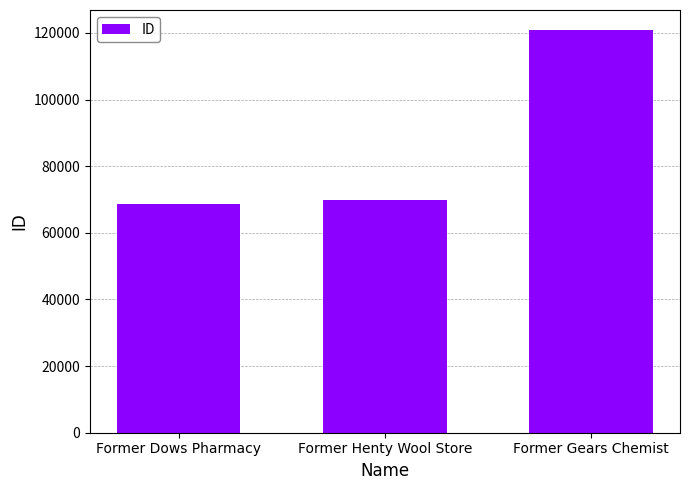

True or false: the data shows 197109 at Former Gears Chemist.

False